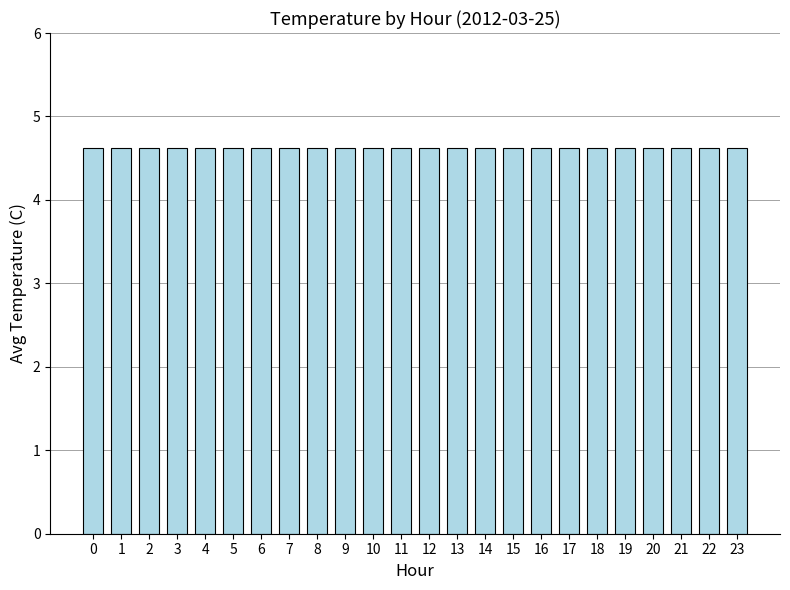

Is it true that the value at 7 is 1.9?

False